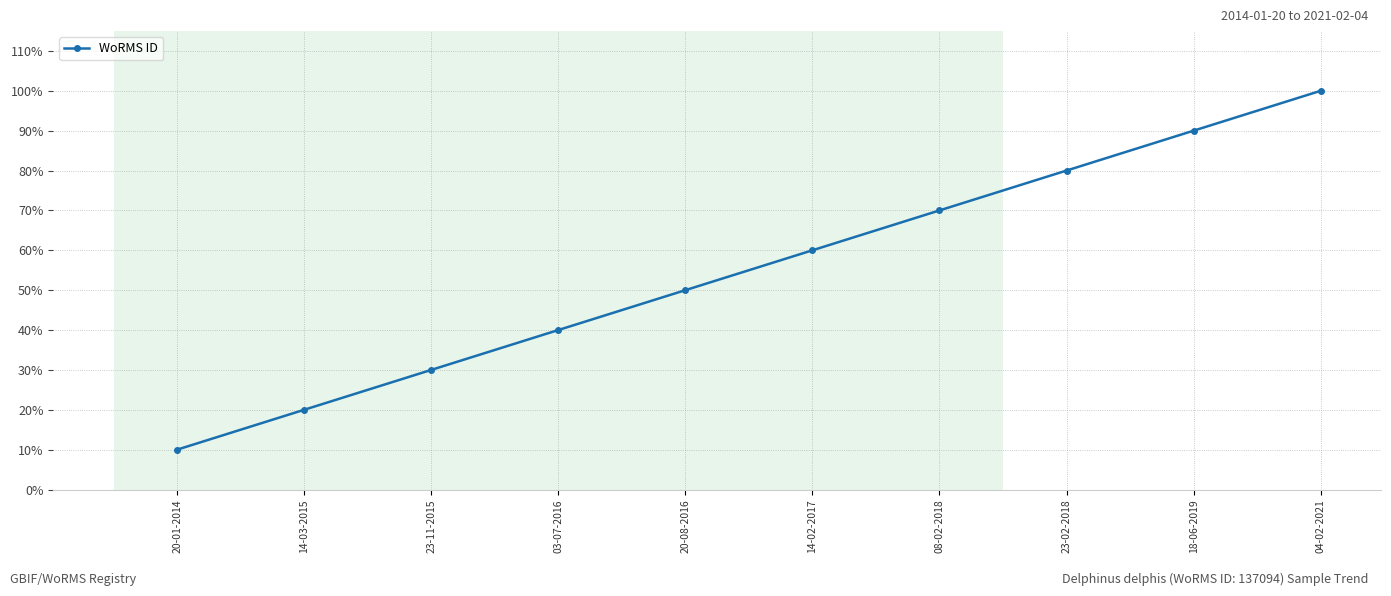

Rank the categories by value from highest to lowest.

04-02-2021, 18-06-2019, 23-02-2018, 08-02-2018, 14-02-2017, 20-08-2016, 03-07-2016, 23-11-2015, 14-03-2015, 20-01-2014